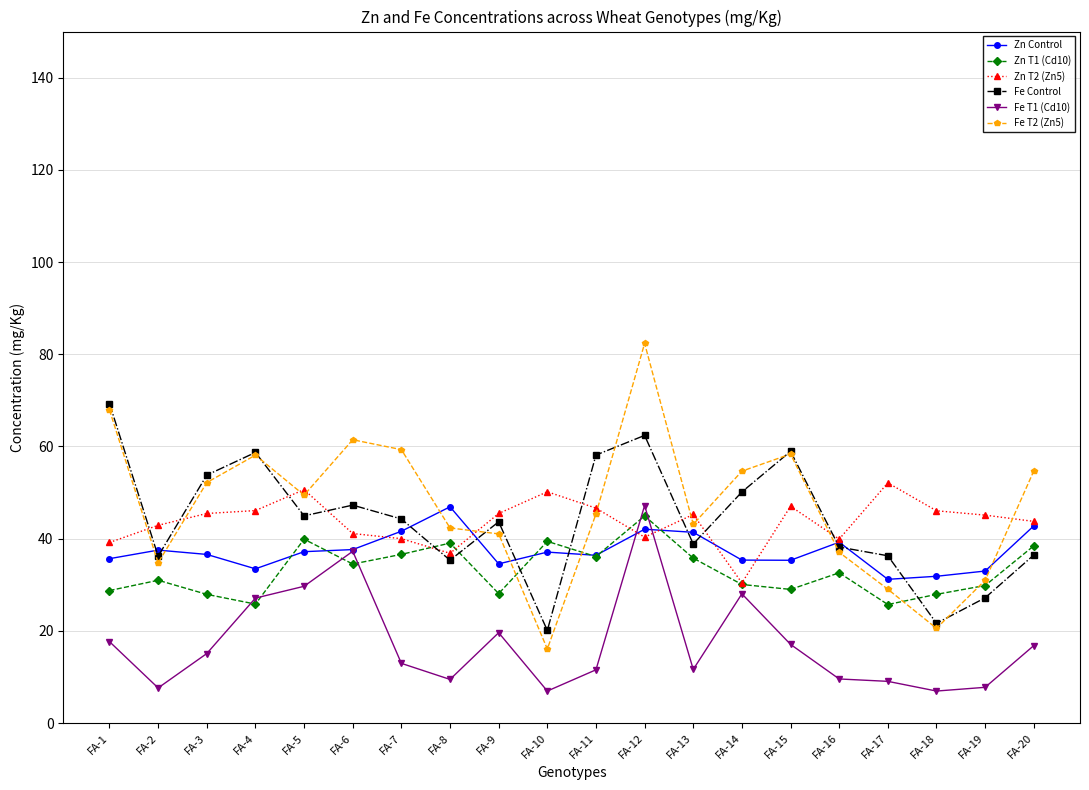

What is the difference between the highest and lowest values at FA-1?

51.6